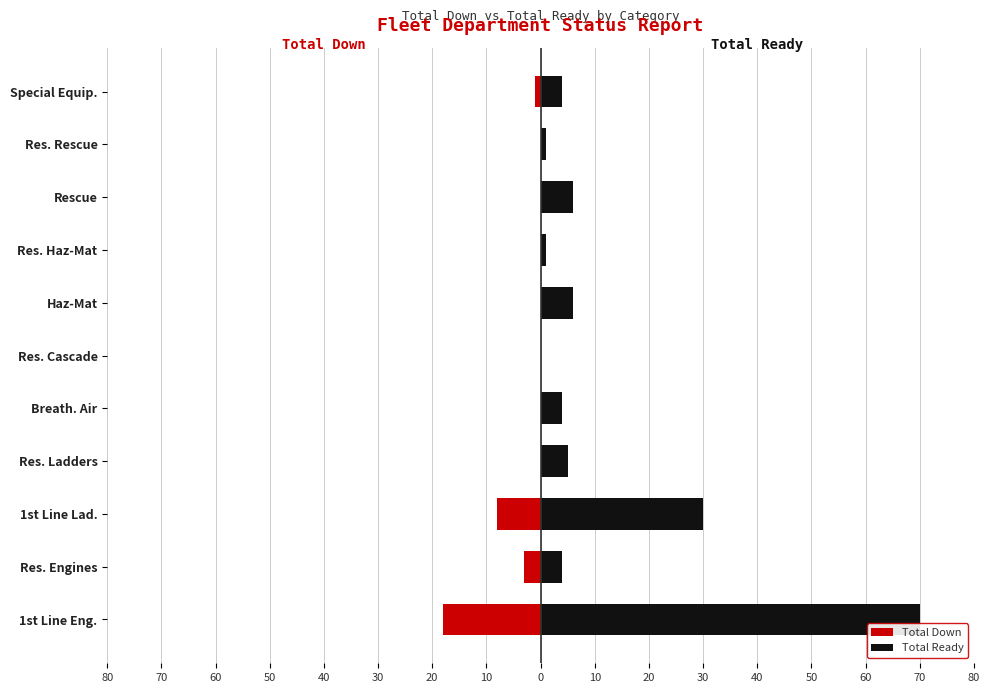

What is the difference between the maximum and minimum values in the Total Down series?

18